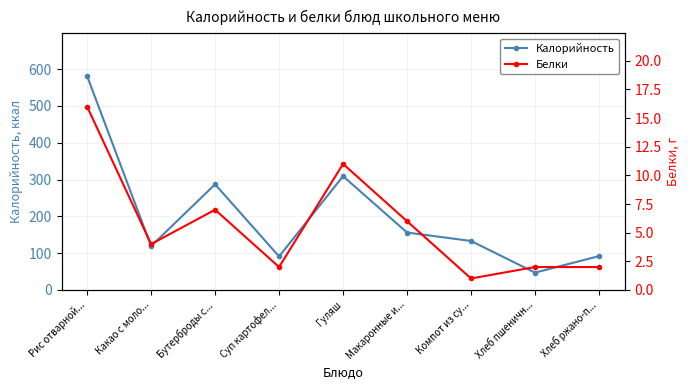

At Бутерброды с..., list the series in order from largest to smallest.

Калорийность, Белки